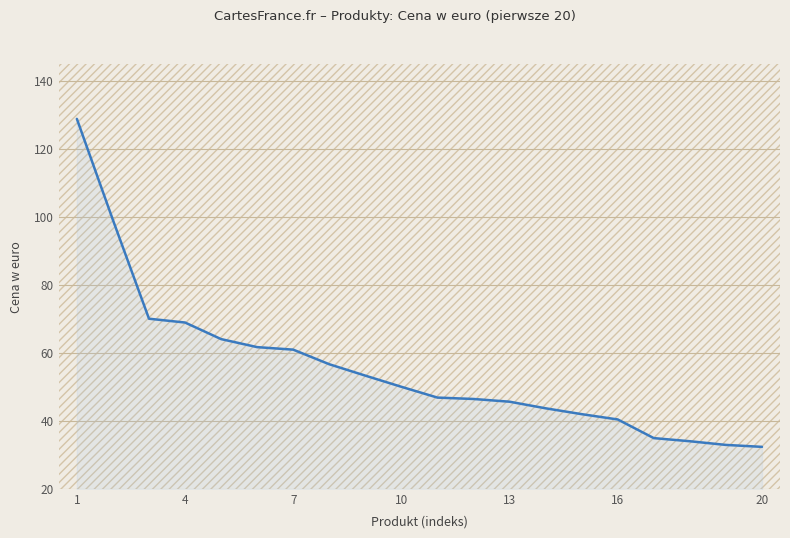

What is the smallest value displayed?

32.3